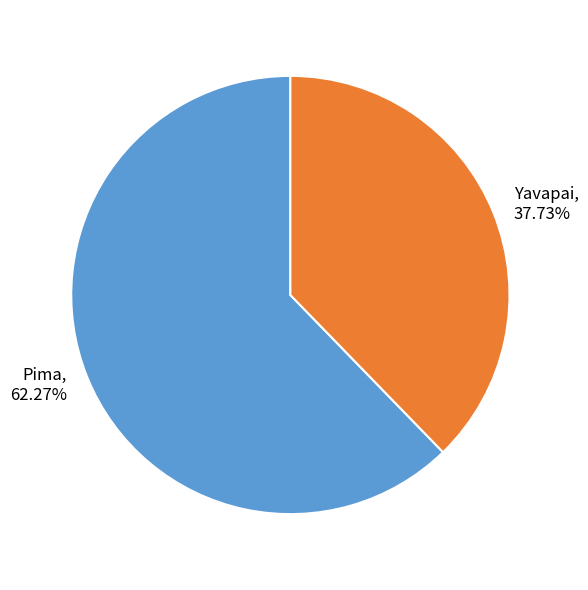

Which has a higher value, Pima or Yavapai?

Pima